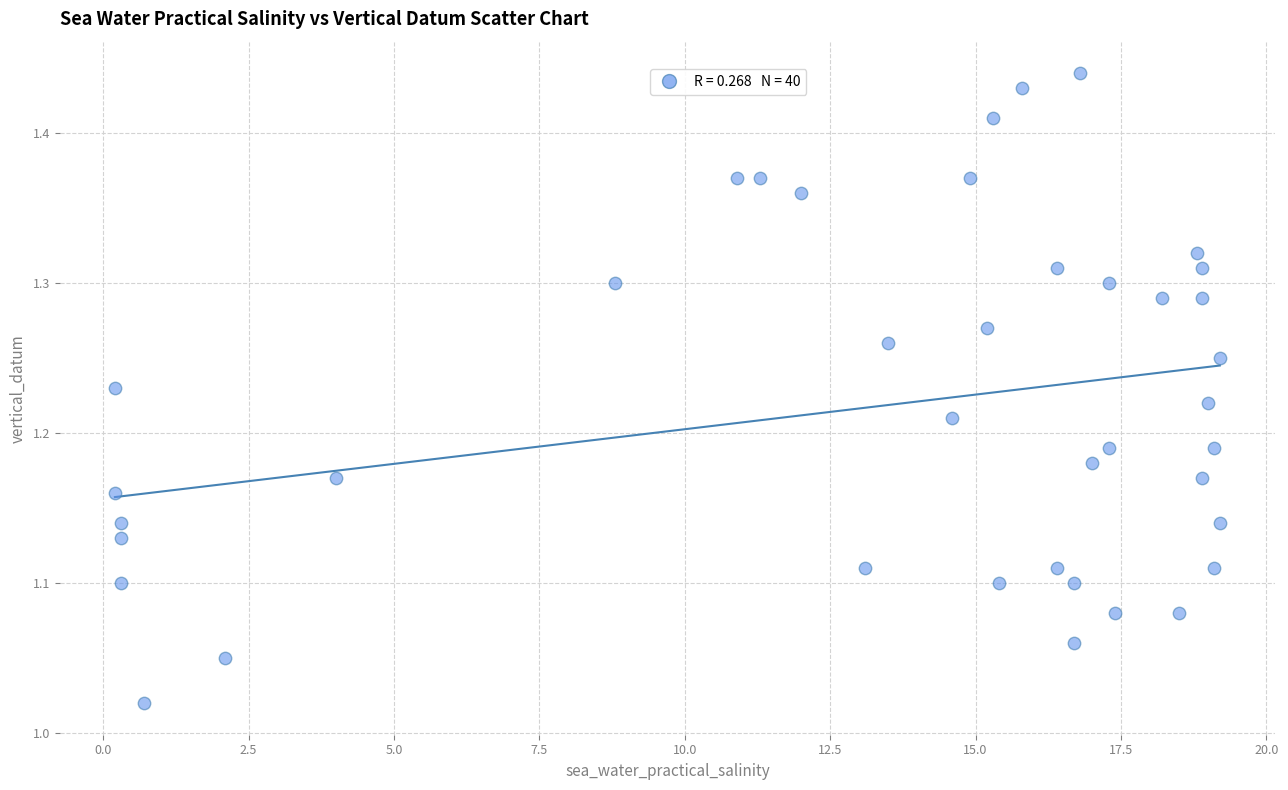

What is the range of Y values (max minus min)?

0.4